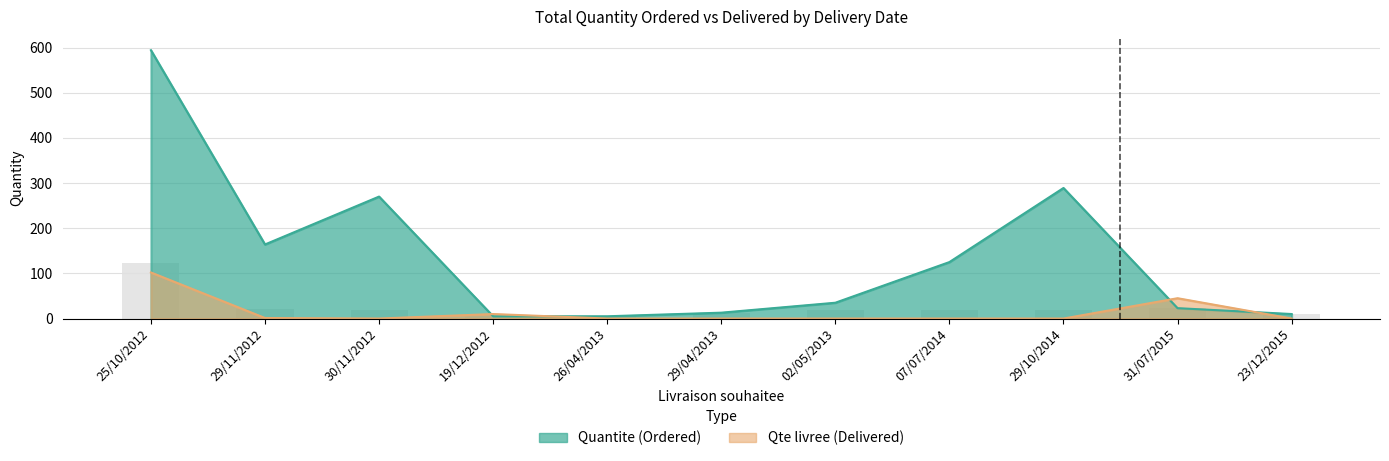

At which category is the sum across all series the highest?

25/10/2012